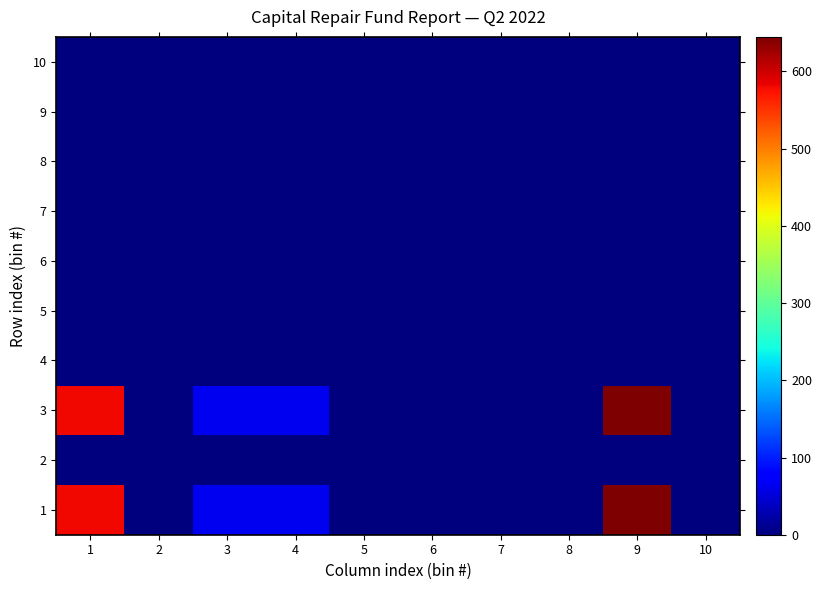

Reading left to right, list all the values displayed in this chart.

1: 1=580.7	2=0.0	3=64.1	4=64.1	5=0.0	6=0.0	7=0.0	8=0.0	9=644.8	10=0.0
2: 1=0.0	2=0.0	3=0.0	4=0.0	5=0.0	6=0.0	7=0.0	8=0.0	9=0.0	10=0.0
3: 1=580.7	2=0.0	3=64.1	4=64.1	5=0.0	6=0.0	7=0.0	8=0.0	9=644.8	10=0.0
4: 1=0.0	2=0.0	3=0.0	4=0.0	5=0.0	6=0.0	7=0.0	8=0.0	9=0.0	10=0.0
5: 1=0.0	2=0.0	3=0.0	4=0.0	5=0.0	6=0.0	7=0.0	8=0.0	9=0.0	10=0.0
6: 1=0.0	2=0.0	3=0.0	4=0.0	5=0.0	6=0.0	7=0.0	8=0.0	9=0.0	10=0.0
7: 1=0.0	2=0.0	3=0.0	4=0.0	5=0.0	6=0.0	7=0.0	8=0.0	9=0.0	10=0.0
8: 1=0.0	2=0.0	3=0.0	4=0.0	5=0.0	6=0.0	7=0.0	8=0.0	9=0.0	10=0.0
9: 1=0.0	2=0.0	3=0.0	4=0.0	5=0.0	6=0.0	7=0.0	8=0.0	9=0.0	10=0.0
10: 1=0.0	2=0.0	3=0.0	4=0.0	5=0.0	6=0.0	7=0.0	8=0.0	9=0.0	10=0.0